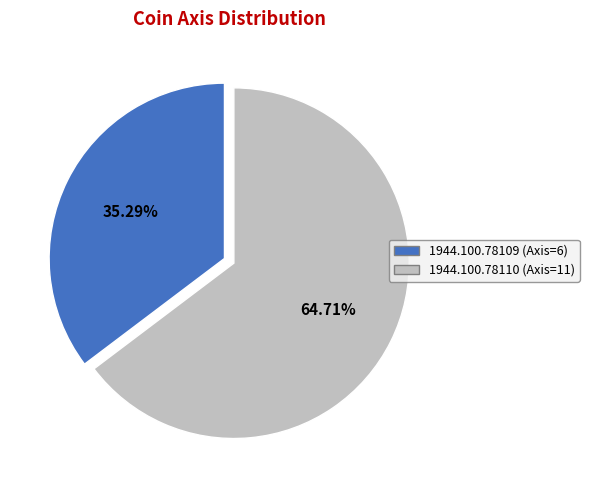

Which category has the smallest portion of the pie?

1944.100.78109 (Axis=6)